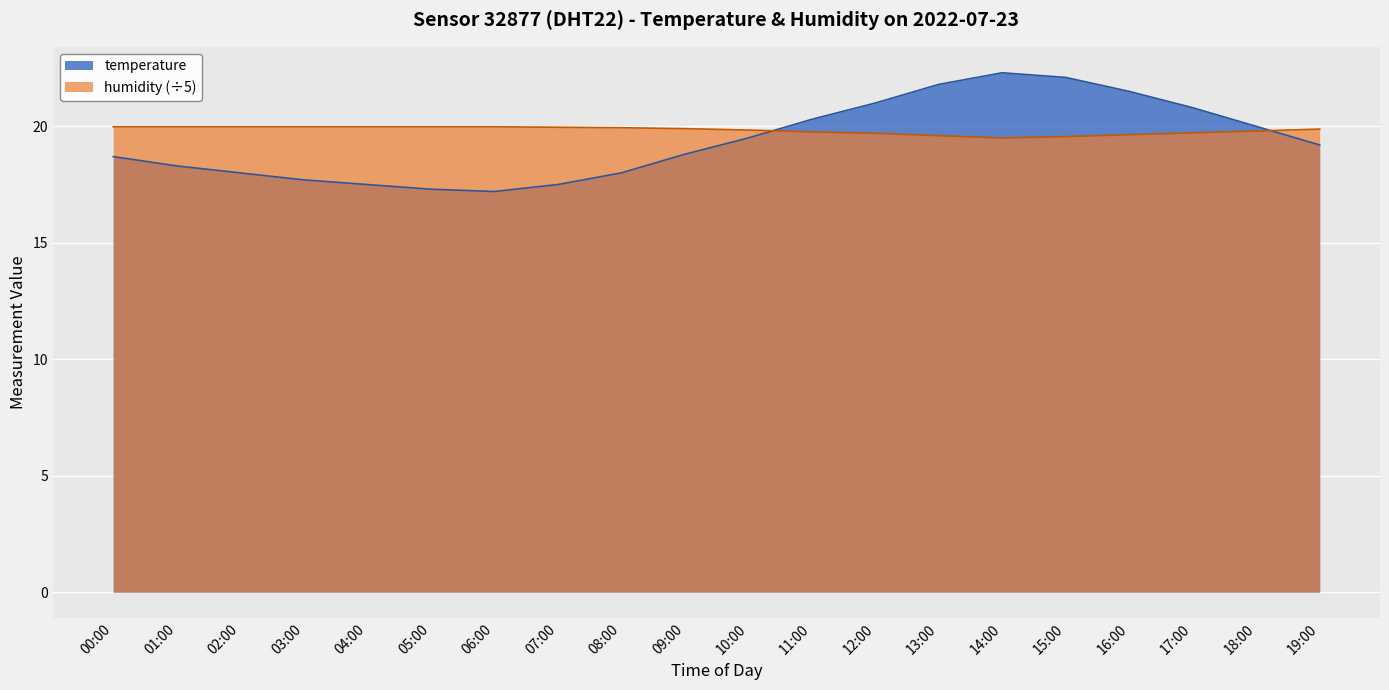

Reading left to right, what are all the values shown in this chart?

temperature: 18.7	18.3	18.0	17.7	17.5	17.3	17.2	17.5	18.0	18.8	19.5	20.3	21.0	21.8	22.3	22.1	21.5	20.8	20.0	19.2
humidity: 20.0	20.0	20.0	20.0	20.0	20.0	20.0	20.0	19.9	19.9	19.8	19.8	19.7	19.6	19.5	19.6	19.6	19.7	19.8	19.9